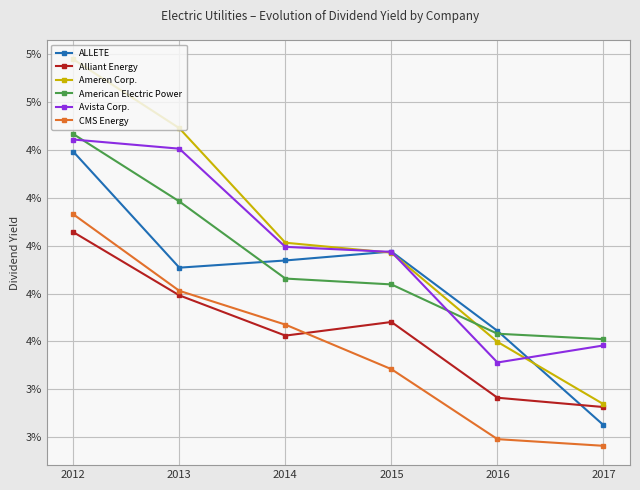

Reading left to right, extract all data points from this chart.

ALLETE: 2012=0.0	2013=0.0	2014=0.0	2015=0.0	2016=0.0	2017=0.0
Alliant Energy: 2012=0.0	2013=0.0	2014=0.0	2015=0.0	2016=0.0	2017=0.0
Ameren Corp.: 2012=0.0	2013=0.0	2014=0.0	2015=0.0	2016=0.0	2017=0.0
American Electric Power: 2012=0.0	2013=0.0	2014=0.0	2015=0.0	2016=0.0	2017=0.0
Avista Corp.: 2012=0.0	2013=0.0	2014=0.0	2015=0.0	2016=0.0	2017=0.0
CMS Energy: 2012=0.0	2013=0.0	2014=0.0	2015=0.0	2016=0.0	2017=0.0